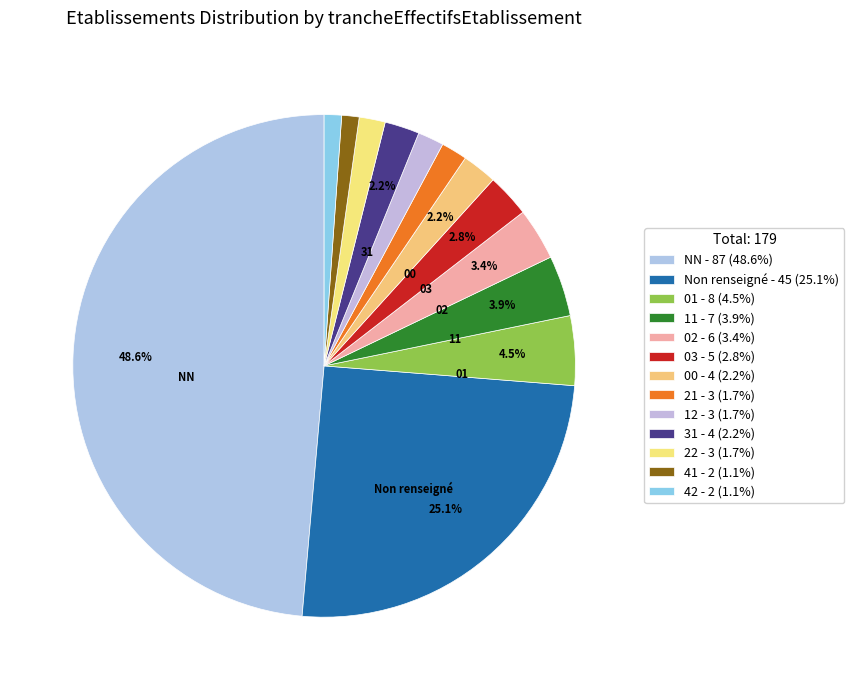

How many segments does this pie chart have?

13